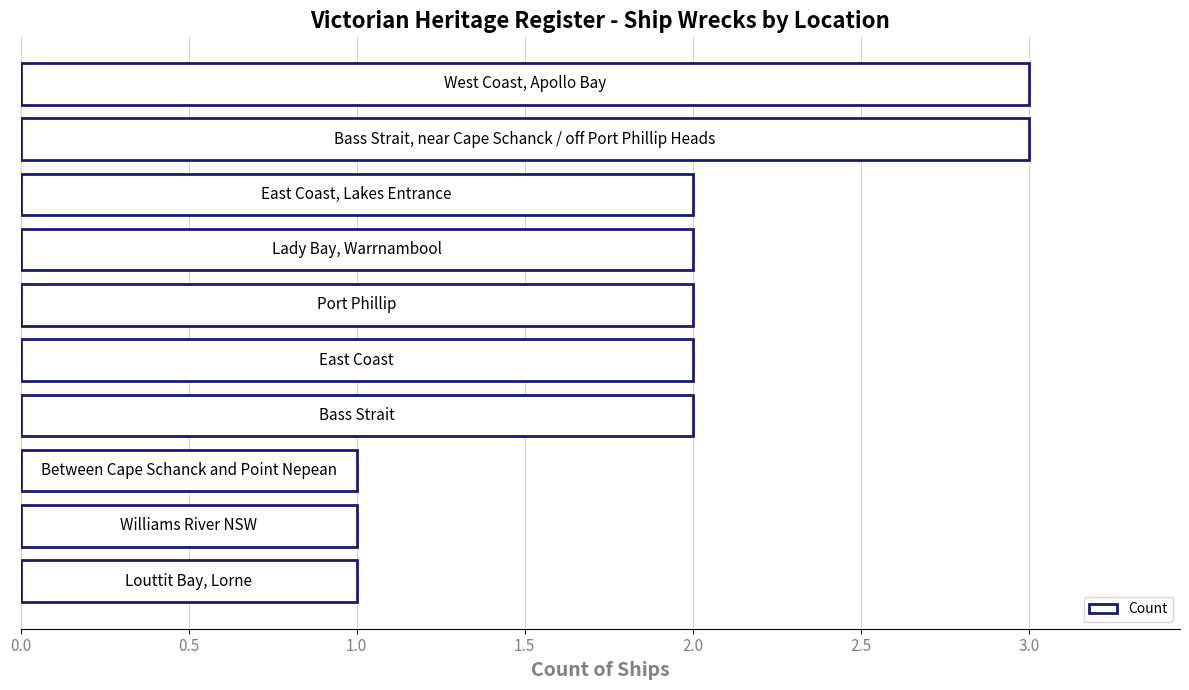

Reading top to bottom, what are all the values shown in this chart?

3	3	2	2	2	2	2	1	1	1